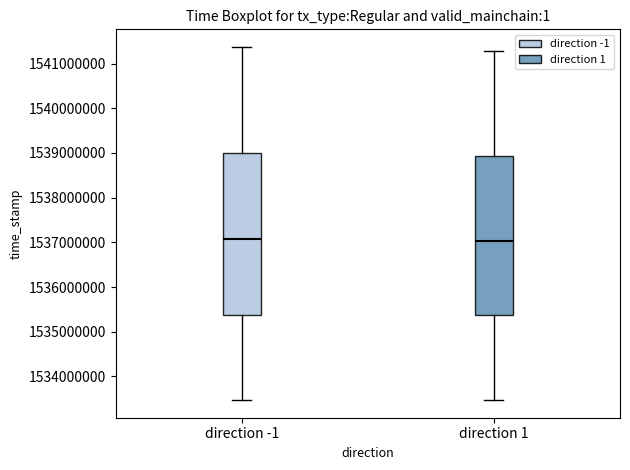

Reading left to right, transcribe this box plot: for each box, give where its median line is, the range the box spans, and where its two whiskers end, as read against the y-axis. The values are not printed on the chart, so give them approximately, as read against the axis.

direction -1: median 1537100000, box 1535400000 to 1539000000, whiskers 1533500000 to 1541400000
direction 1: median 1537000000, box 1535400000 to 1538900000, whiskers 1533500000 to 1541300000